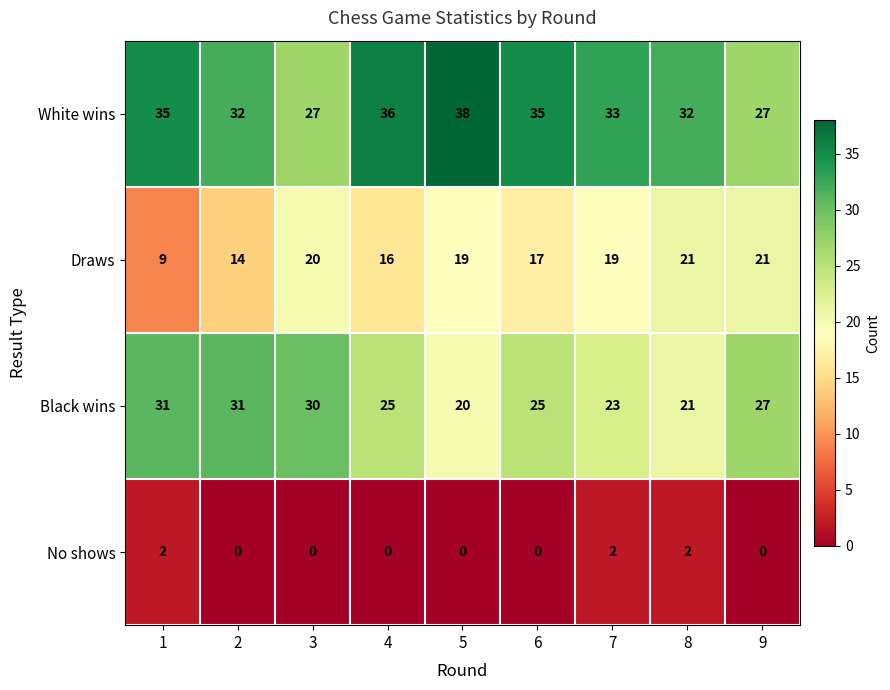

At how many categories does at least one series exceed 12?

9